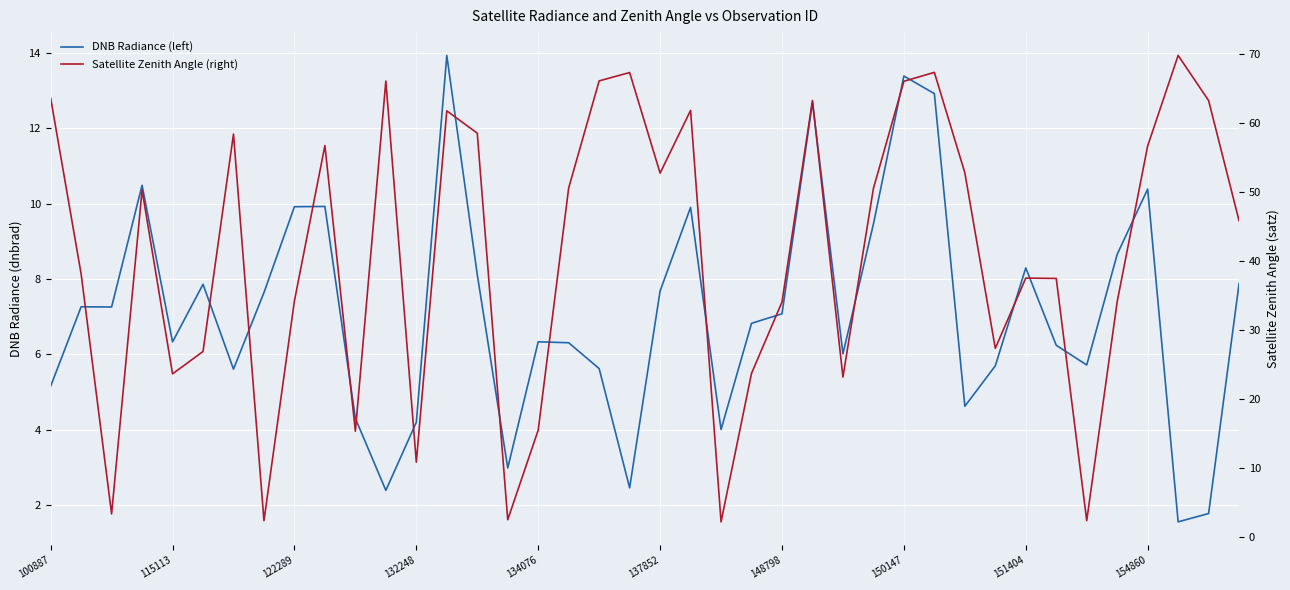

Which series ends up on top after the final intersection of DNB Radiance (left) and Satellite Zenith Angle (right)?

Satellite Zenith Angle (right)